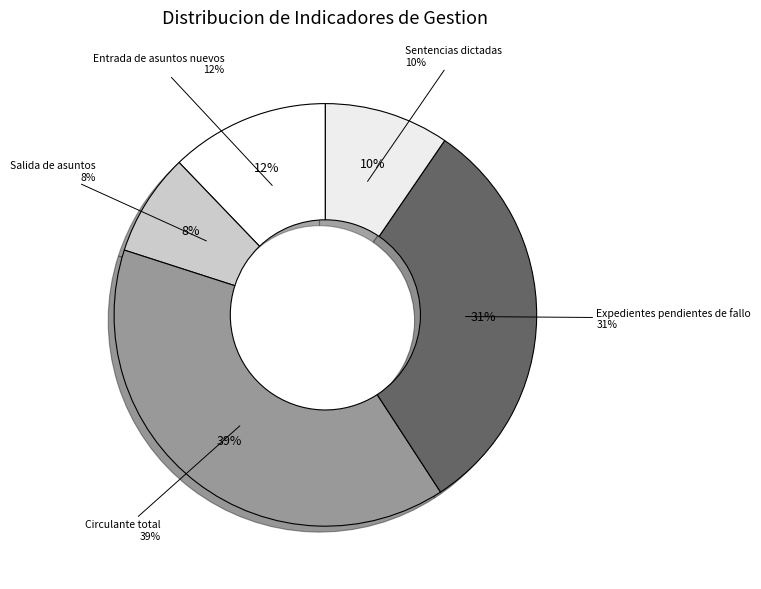

To the nearest percent, what percentage of the pie is Salida de asuntos?

8%